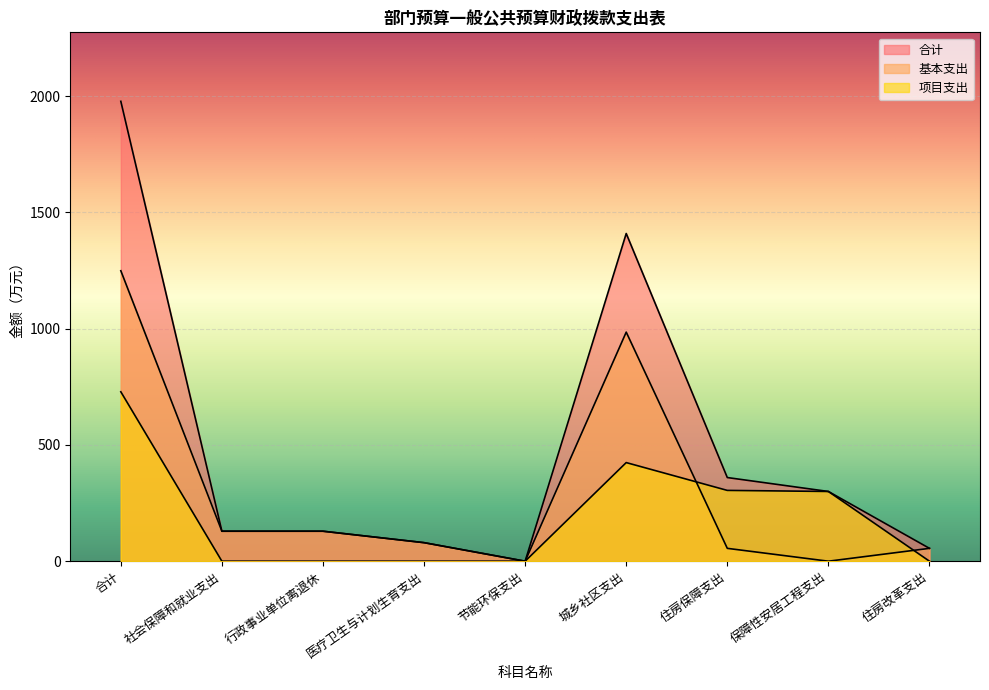

Which series changed the most between 社会保障和就业支出 and 医疗卫生与计划生育支出?

合计